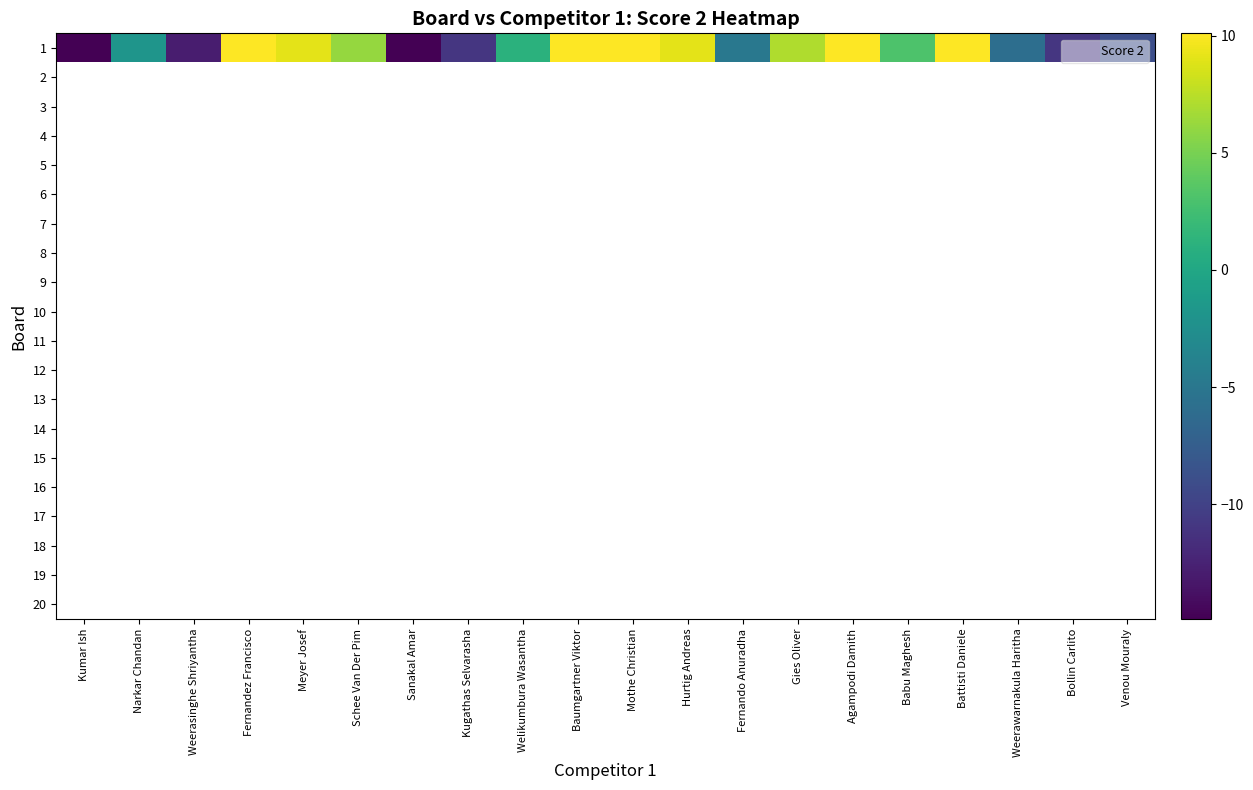

Between Sanakal Amar and Fernando Anuradha, which series saw the biggest shift?

1